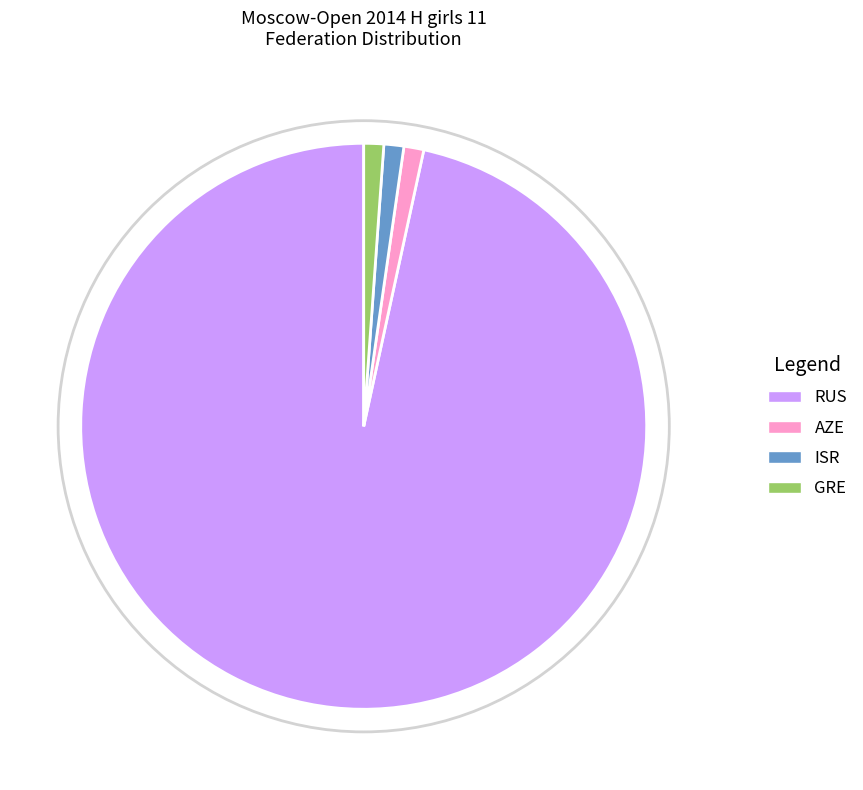

Which slice is the largest?

RUS